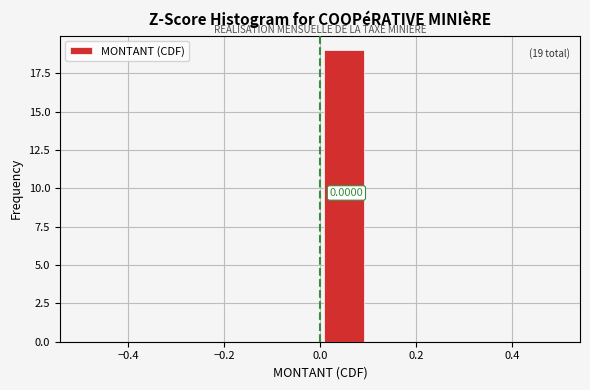

Over which range of the x-axis is the bar tallest?

0.0 to 0.1